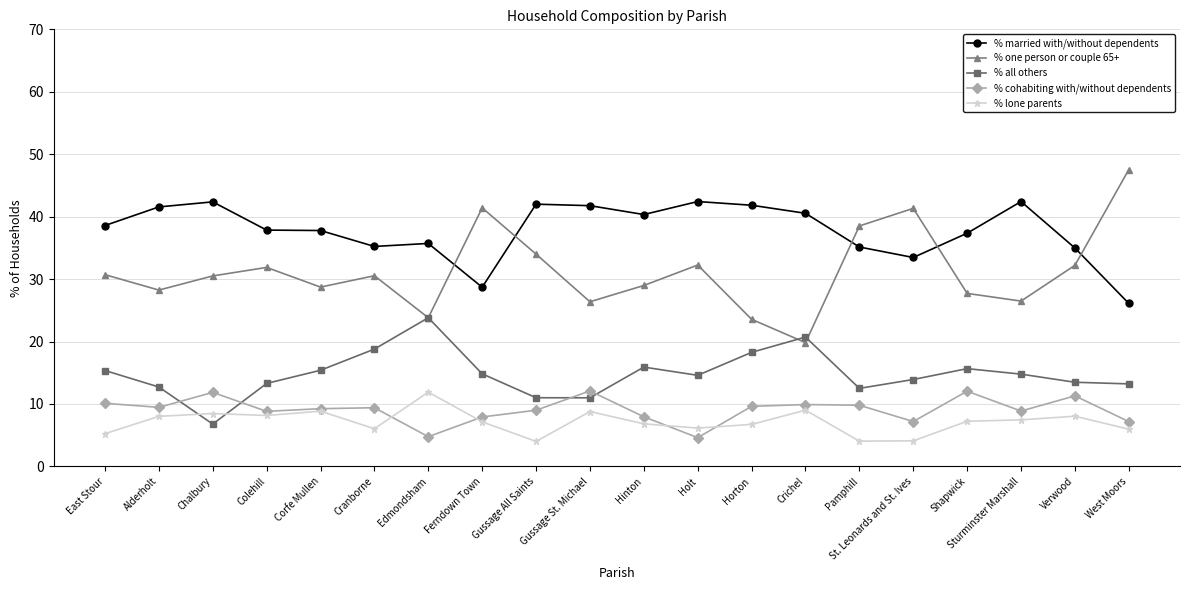

True or false: % one person or couple 65+ has a value of 34.0 at Gussage All Saints.

True